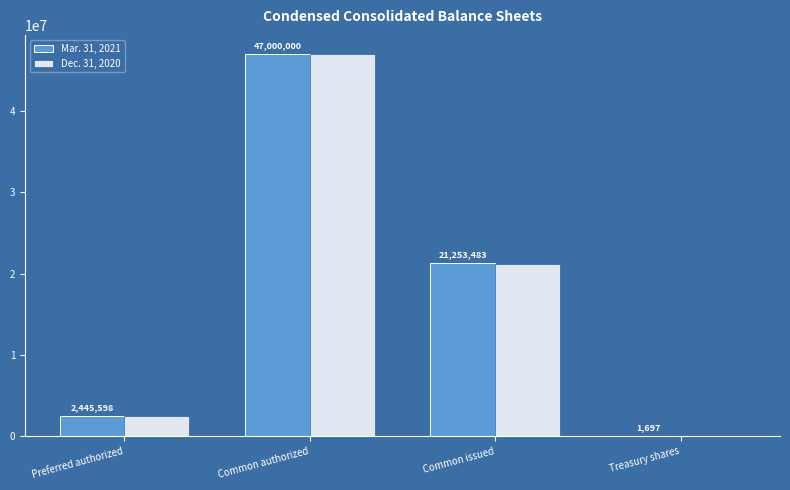

What is the greatest value displayed?

47000000